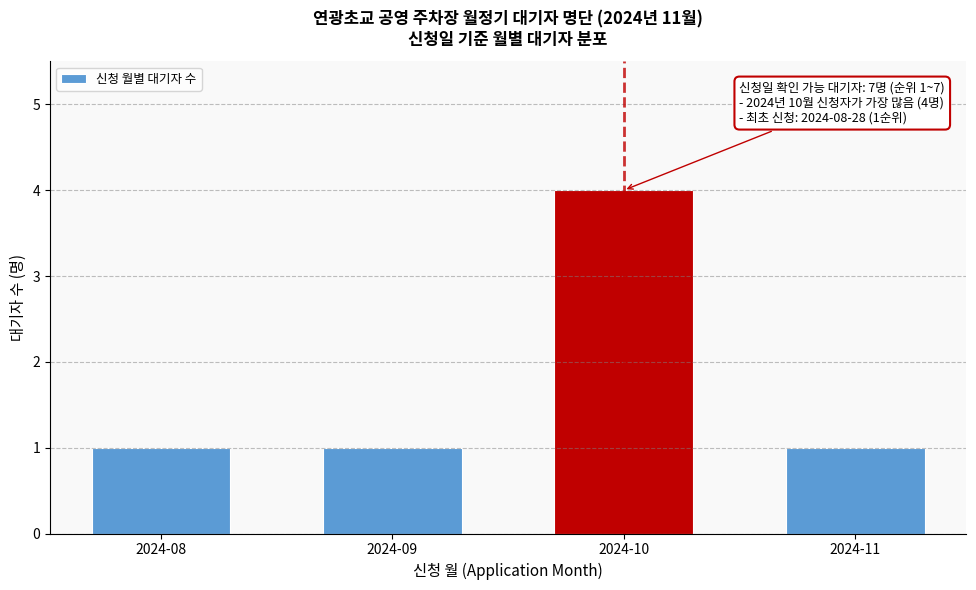

Reading left to right, transcribe all the data shown in this chart.

1	1	4	1